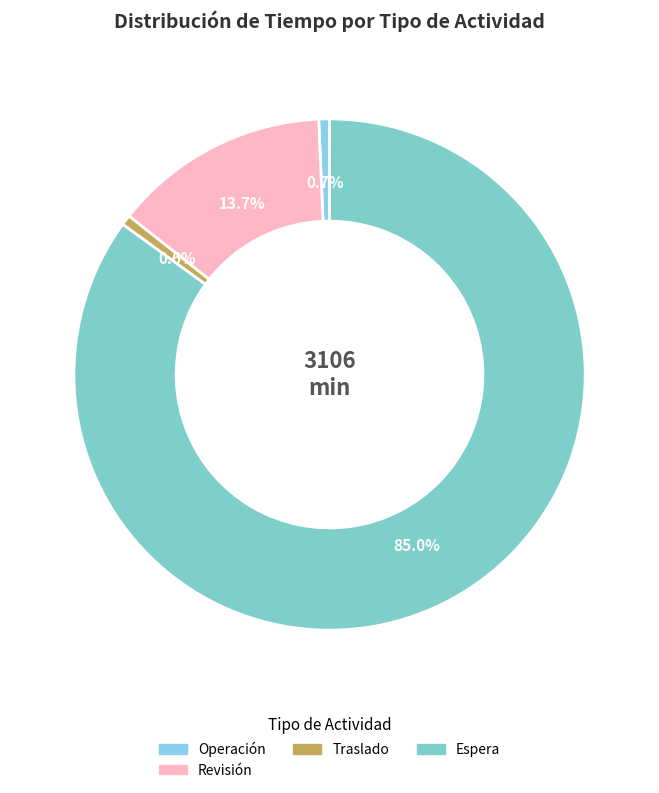

How many segments does this pie chart have?

4